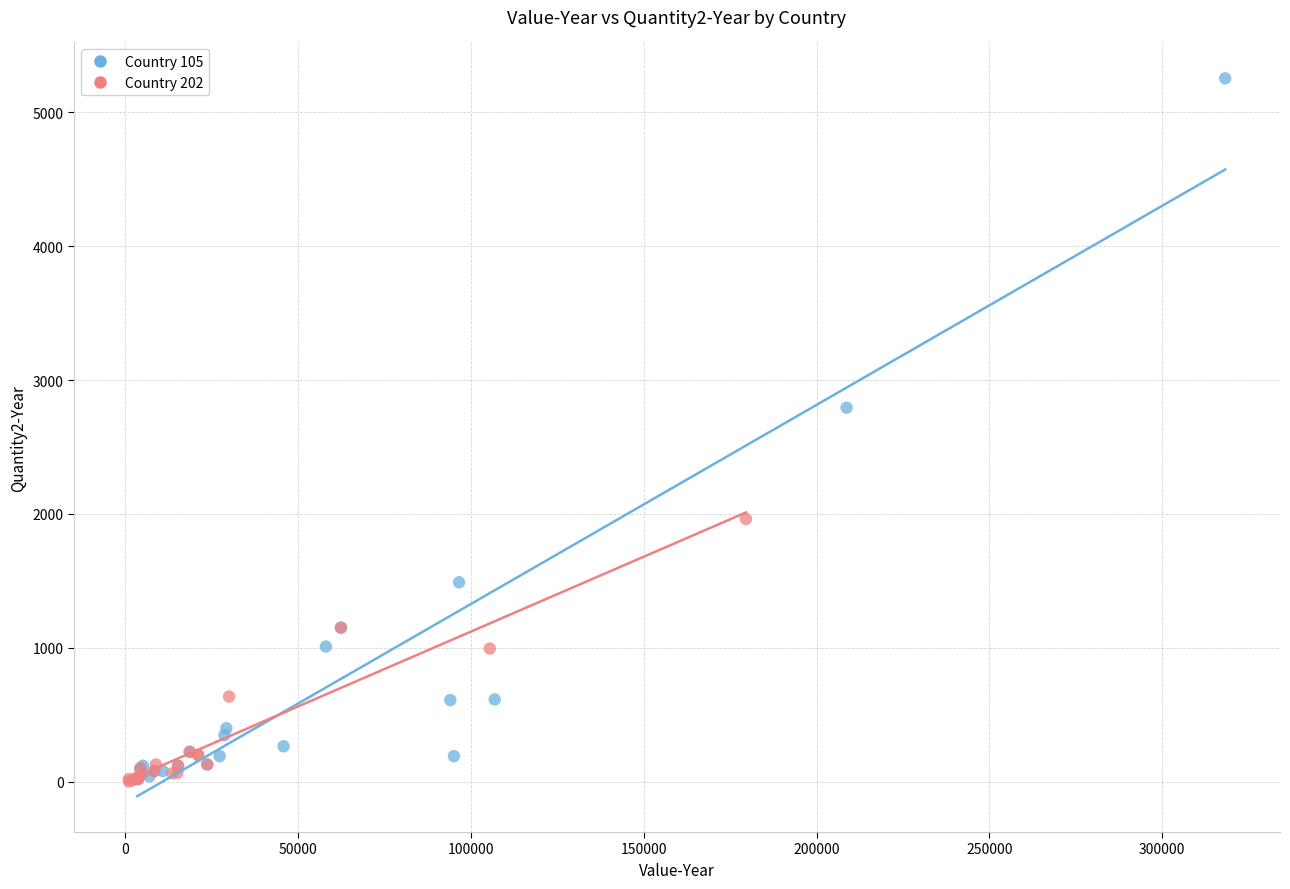

Which series contains the highest Y value?

Country 105